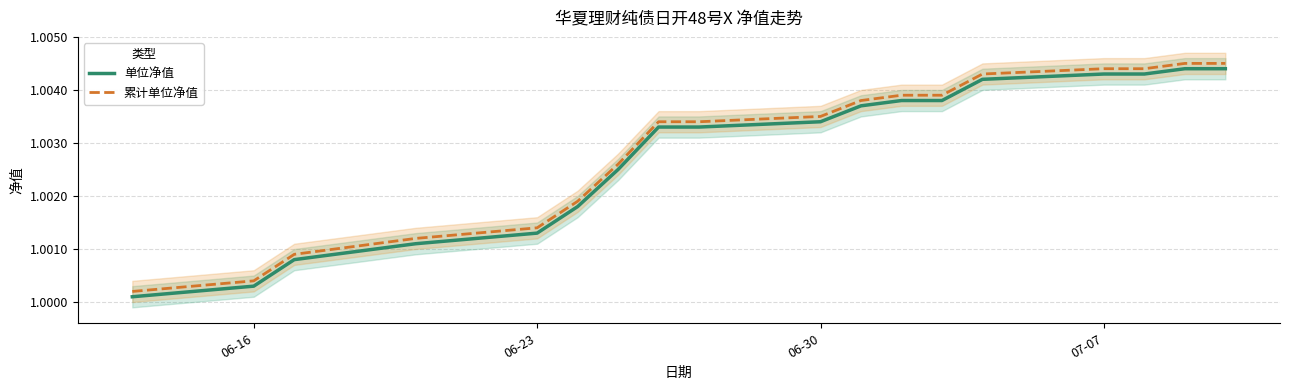

True or false: 累计单位净值 and 单位净值 intersect in this chart.

False